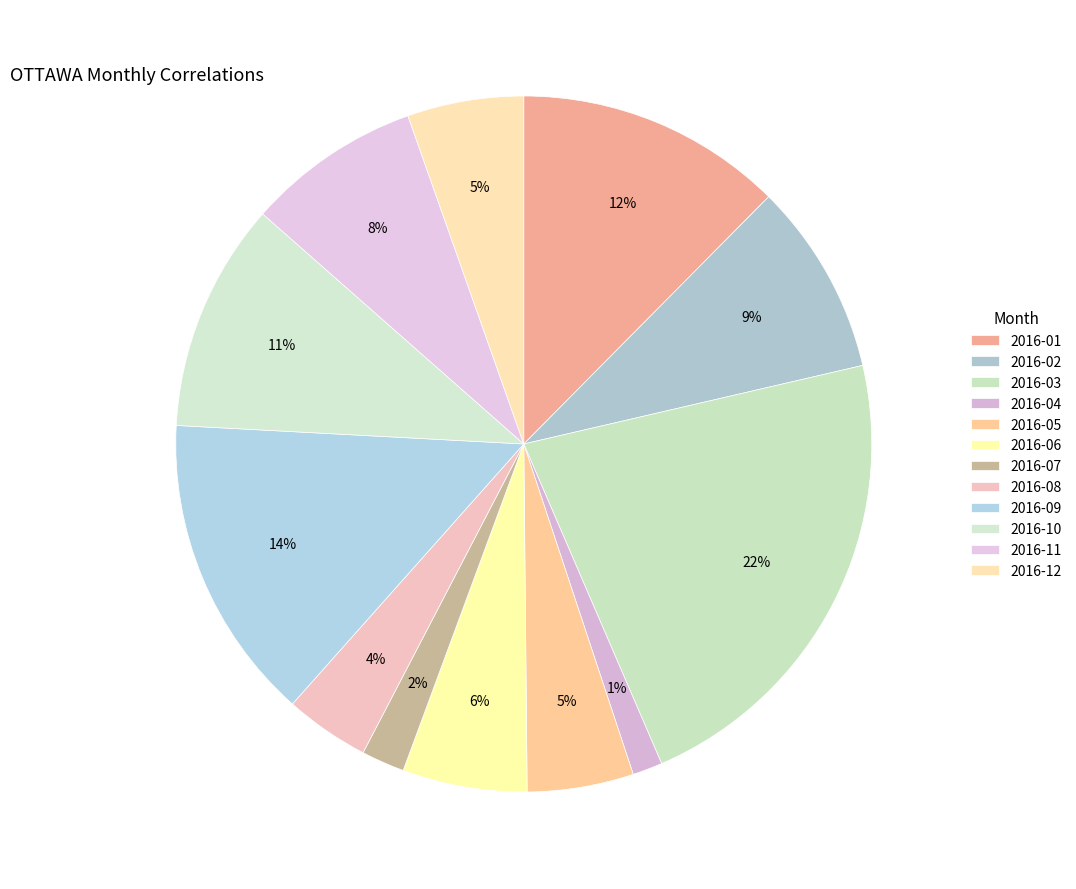

How many segments does this pie chart have?

12